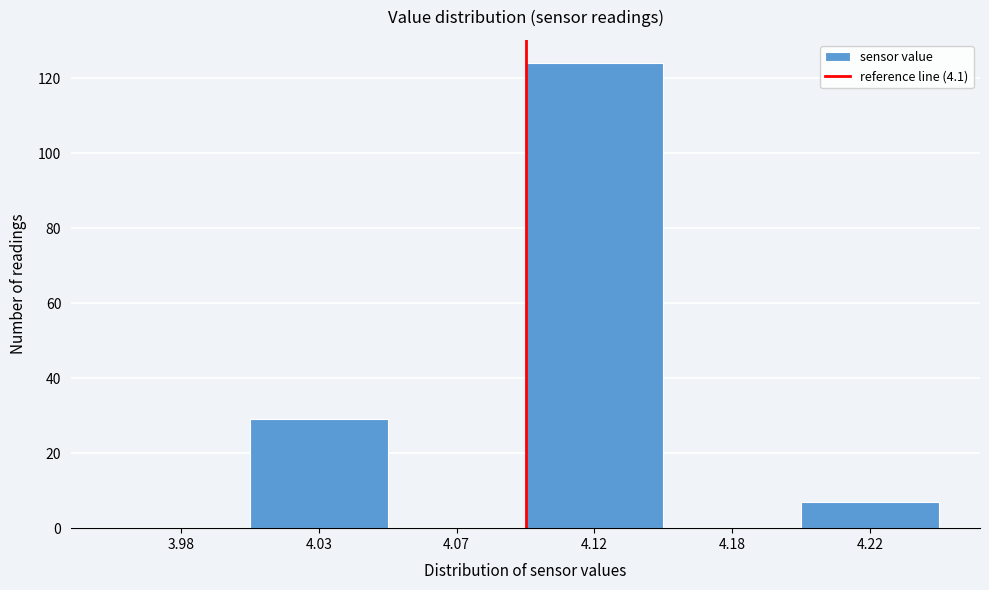

Reading left to right, transcribe all the data shown in this chart.

3.98=0	4.03=29	4.07=0	4.12=124	4.18=0	4.22=7